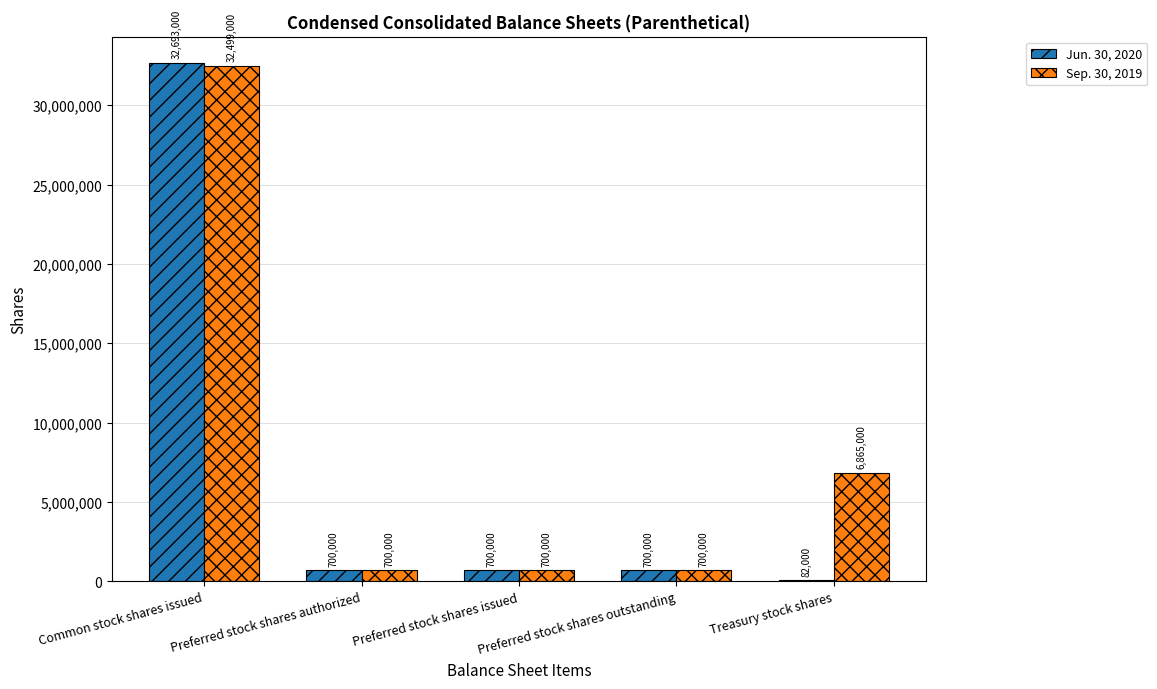

What is the maximum value shown in the chart?

32693000